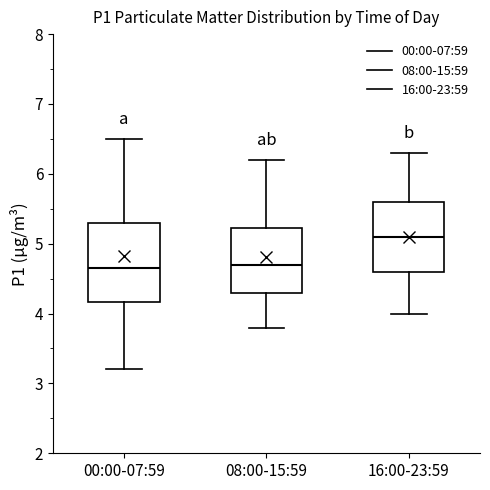

Reading left to right, transcribe this box plot: for each box, give where its median line is, the range the box spans, and where its two whiskers end, as read against the y-axis. The values are not printed on the chart, so give them approximately, as read against the axis.

00:00-07:59: median 4.7, box 4.2 to 5.3, whiskers 3.2 to 6.5
08:00-15:59: median 4.7, box 4.3 to 5.2, whiskers 3.8 to 6.2
16:00-23:59: median 5.1, box 4.6 to 5.6, whiskers 4.0 to 6.3